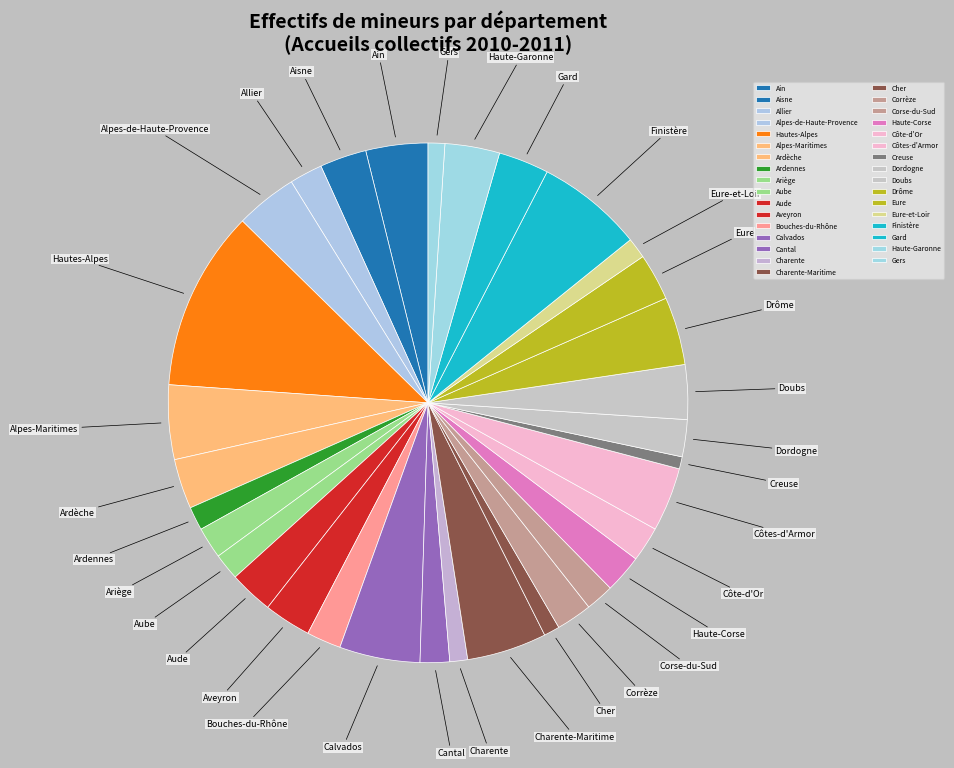

Approximately how many times larger is the value at Creuse compared to Corse-du-Sud?

0.4